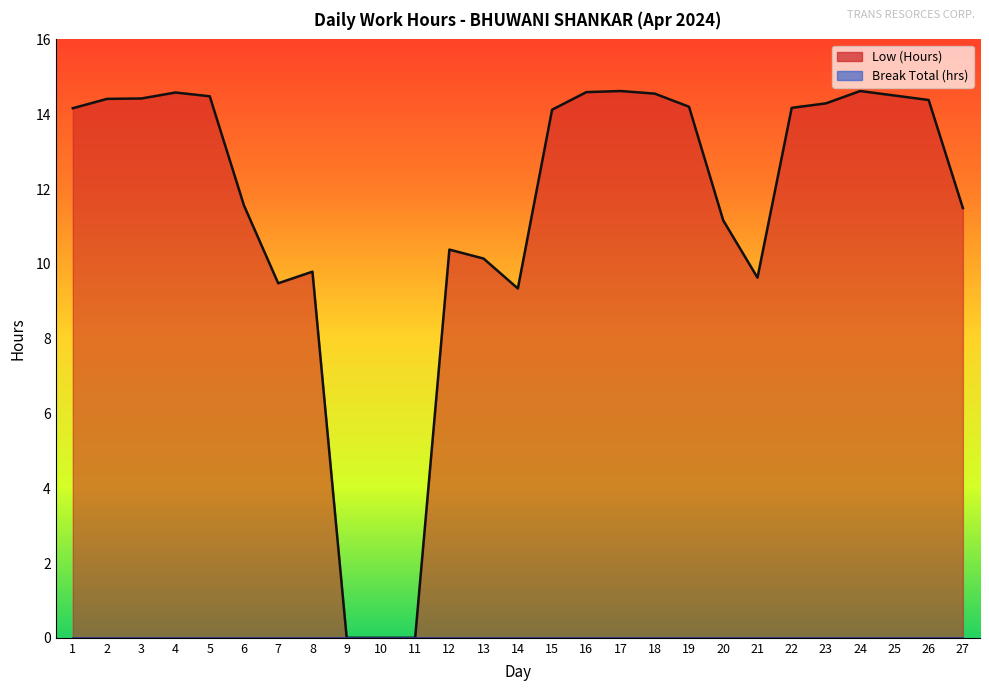

Where is the data nearest to the value 7?

14